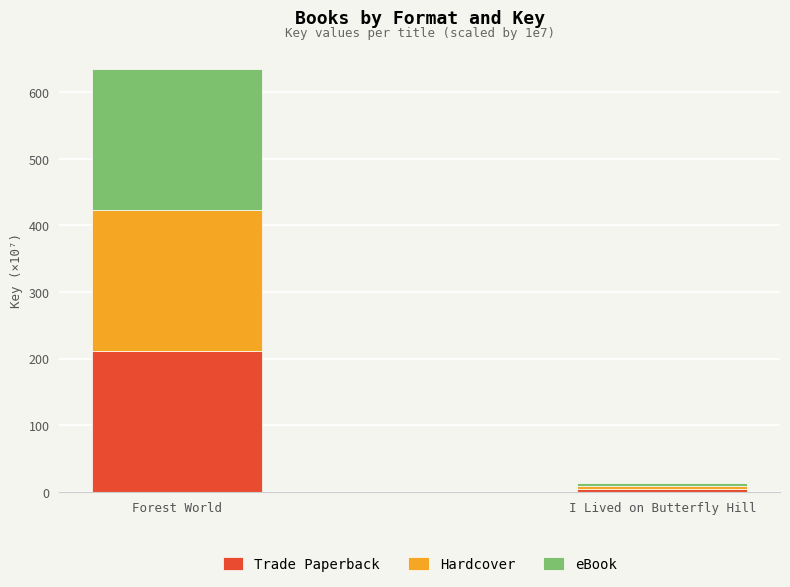

Which category has the lowest value in the Trade Paperback series?

I Lived on Butterfly Hill